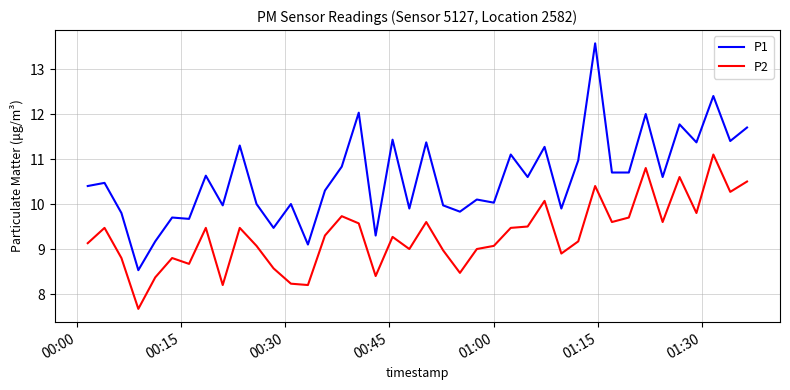

Which series has the largest total across all categories?

P1